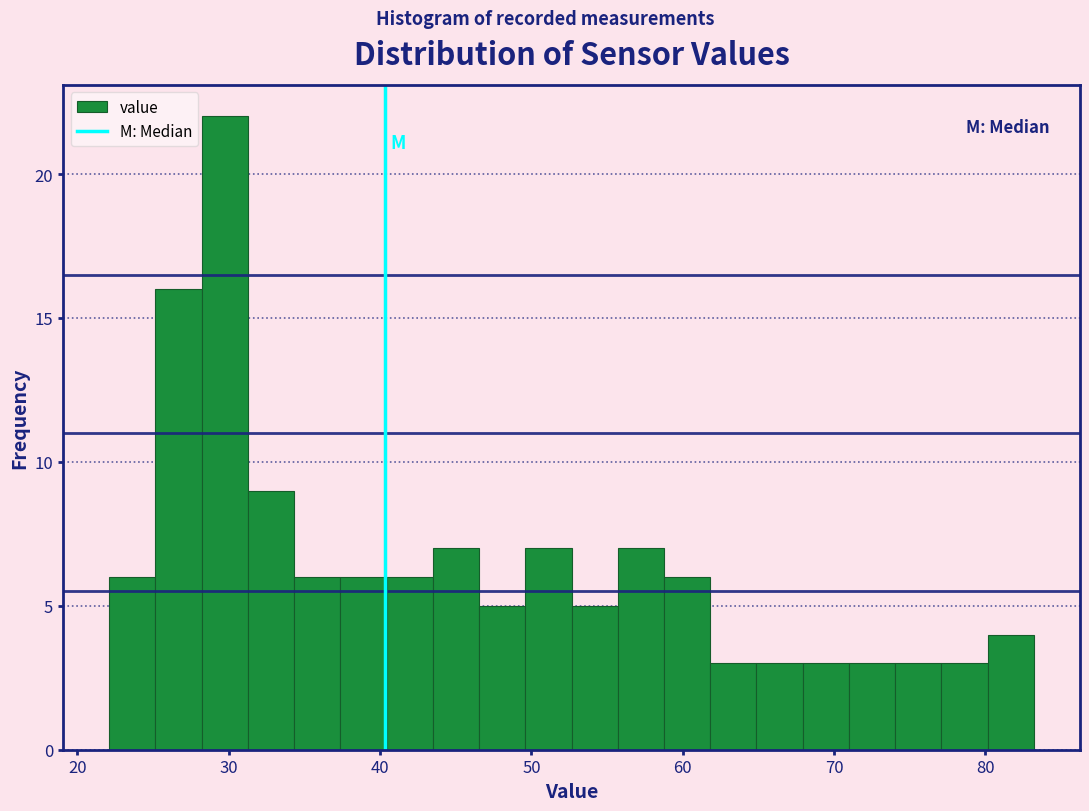

Read against the x-axis, roughly where is the centre of the tallest bar?

30